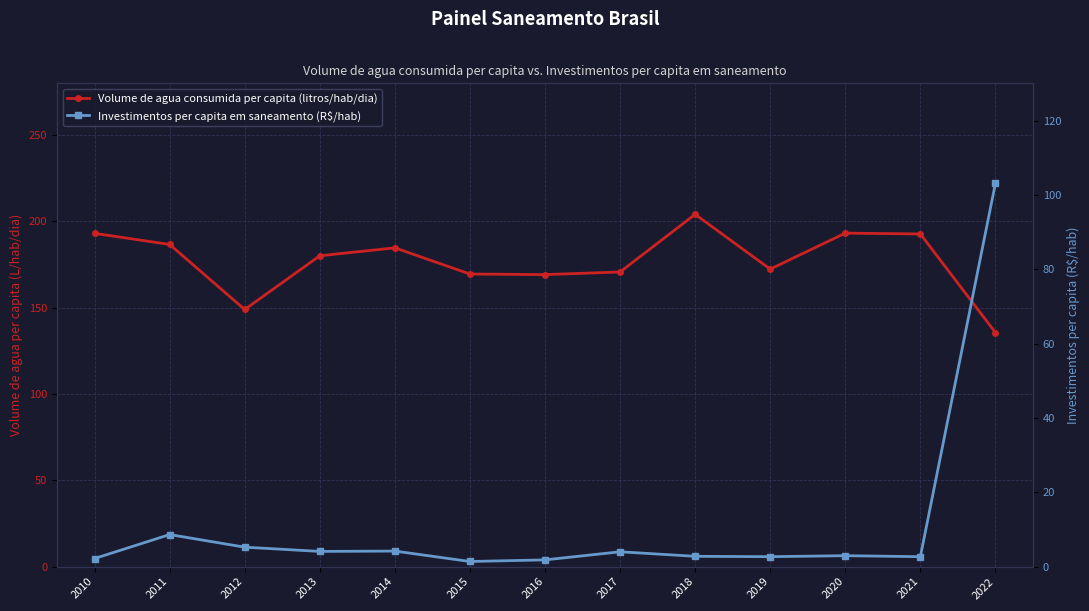

At which label does Volume de agua consumida per capita (litros/hab/dia) first exceed 180?

2010